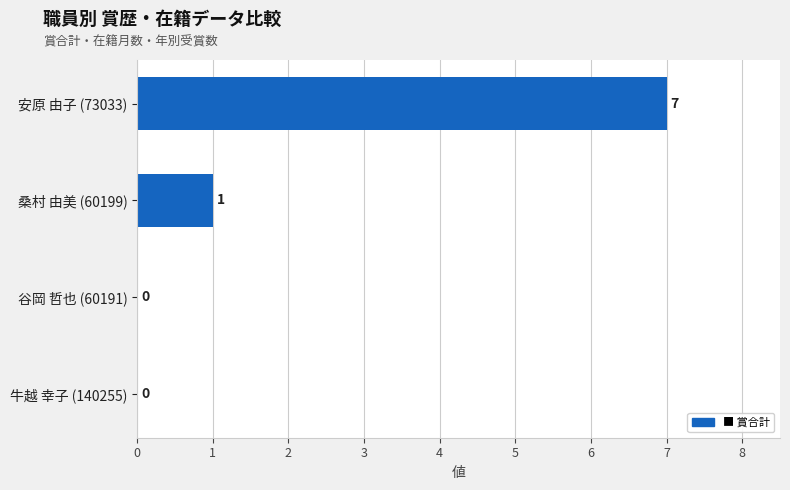

Which has a higher value, 谷岡 哲也 (60191) or 安原 由子 (73033)?

安原 由子 (73033)